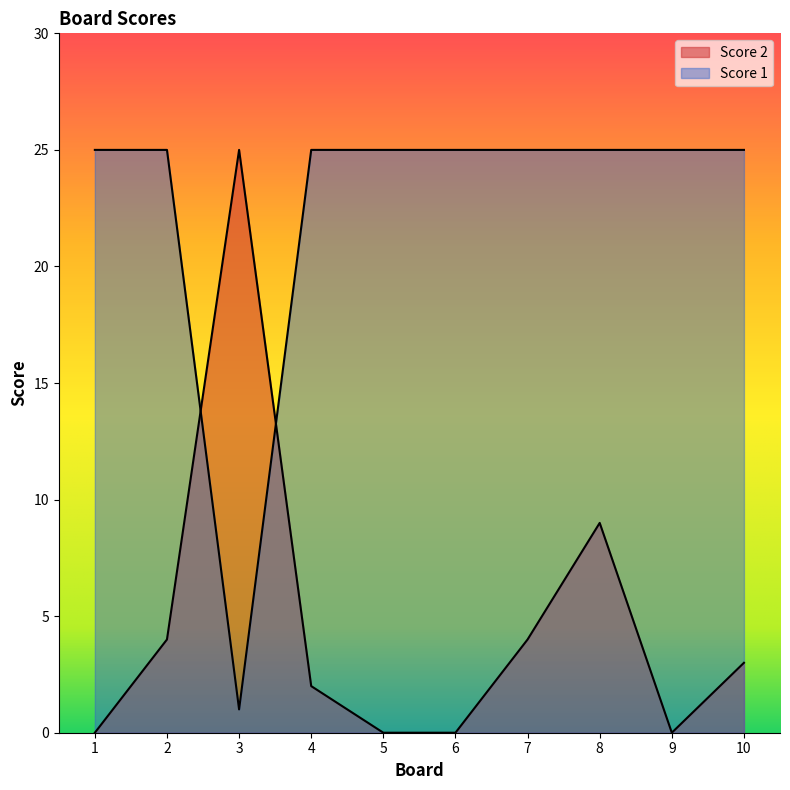

What is the spread (max minus min) of values at 9?

25